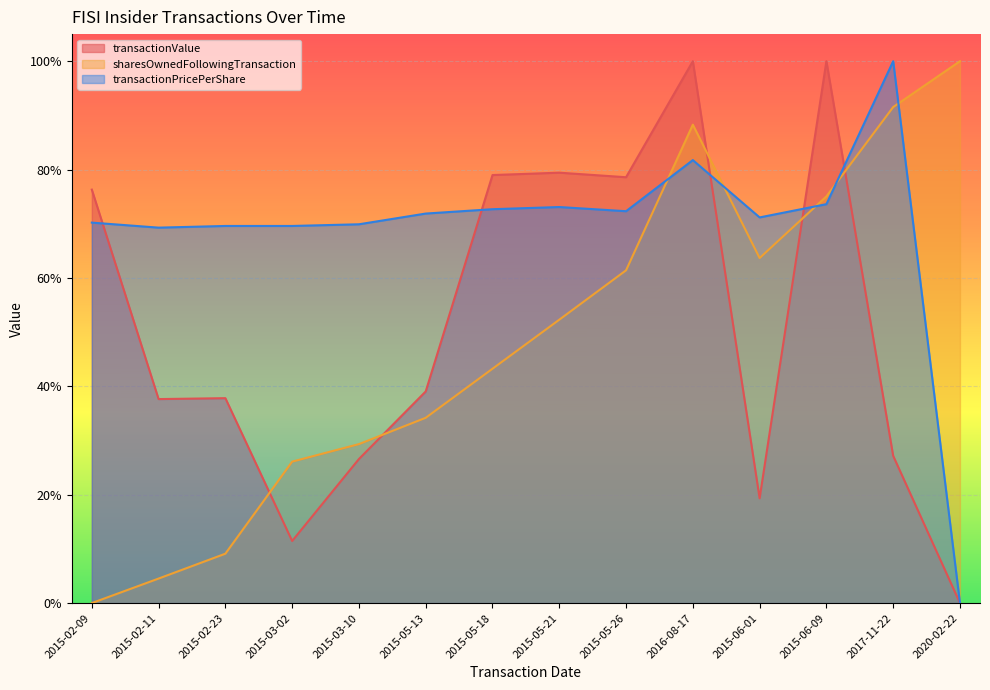

At which category does the chart reach its peak across all series?

2016-08-17